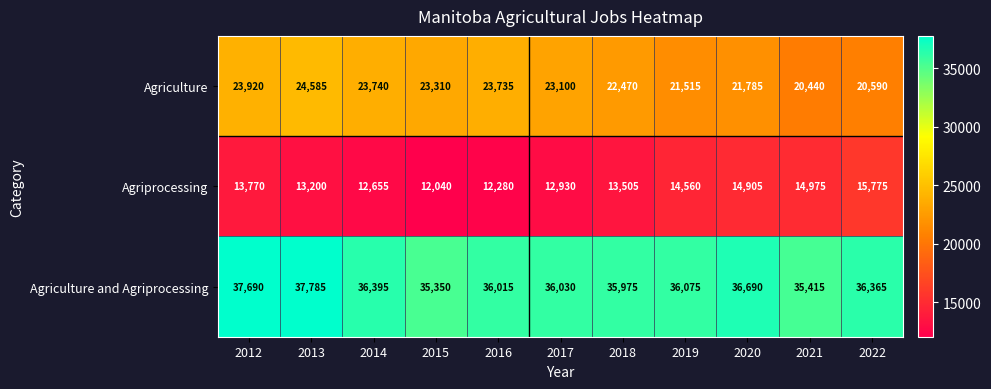

True or false: Agriculture has a value of 23735 at 2016.

True